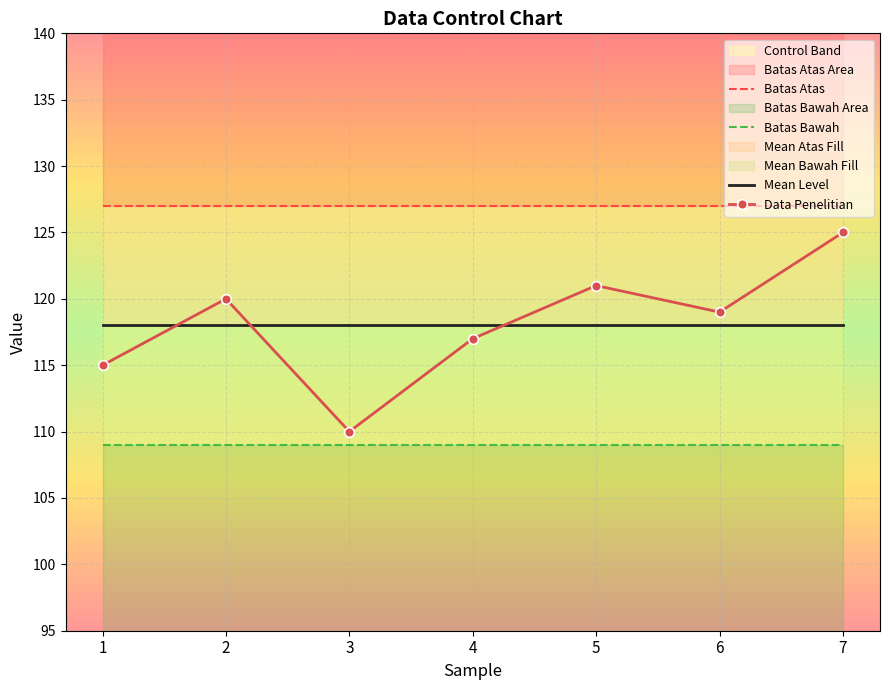

How many values in the Data Penelitian series are below 119?

3